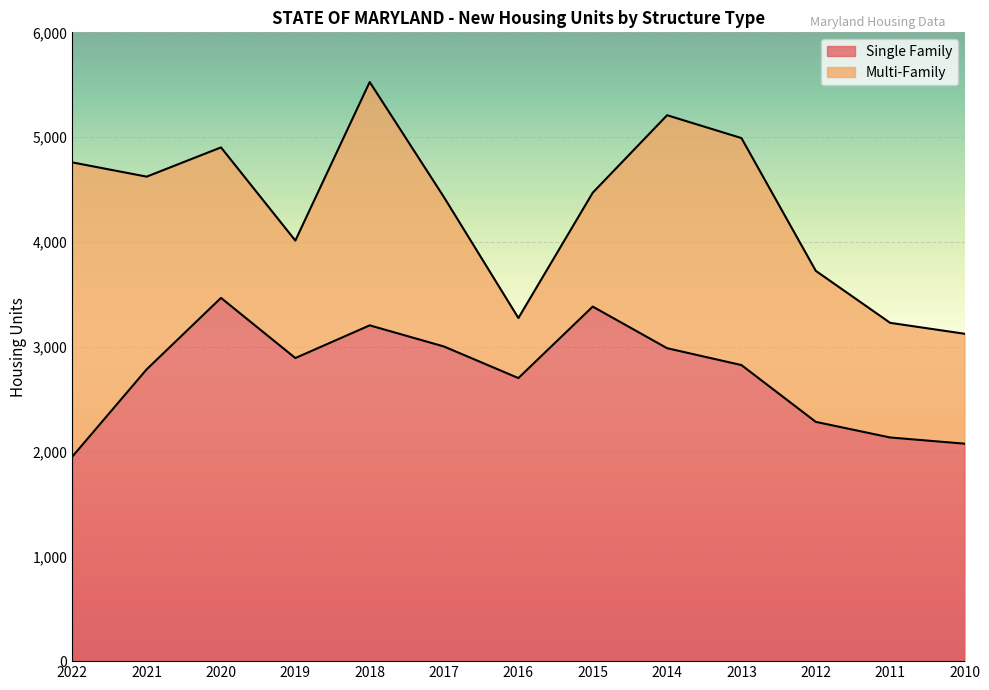

Rank the categories by value from lowest to highest.

2022, 2010, 2011, 2012, 2016, 2021, 2013, 2019, 2014, 2017, 2018, 2015, 2020